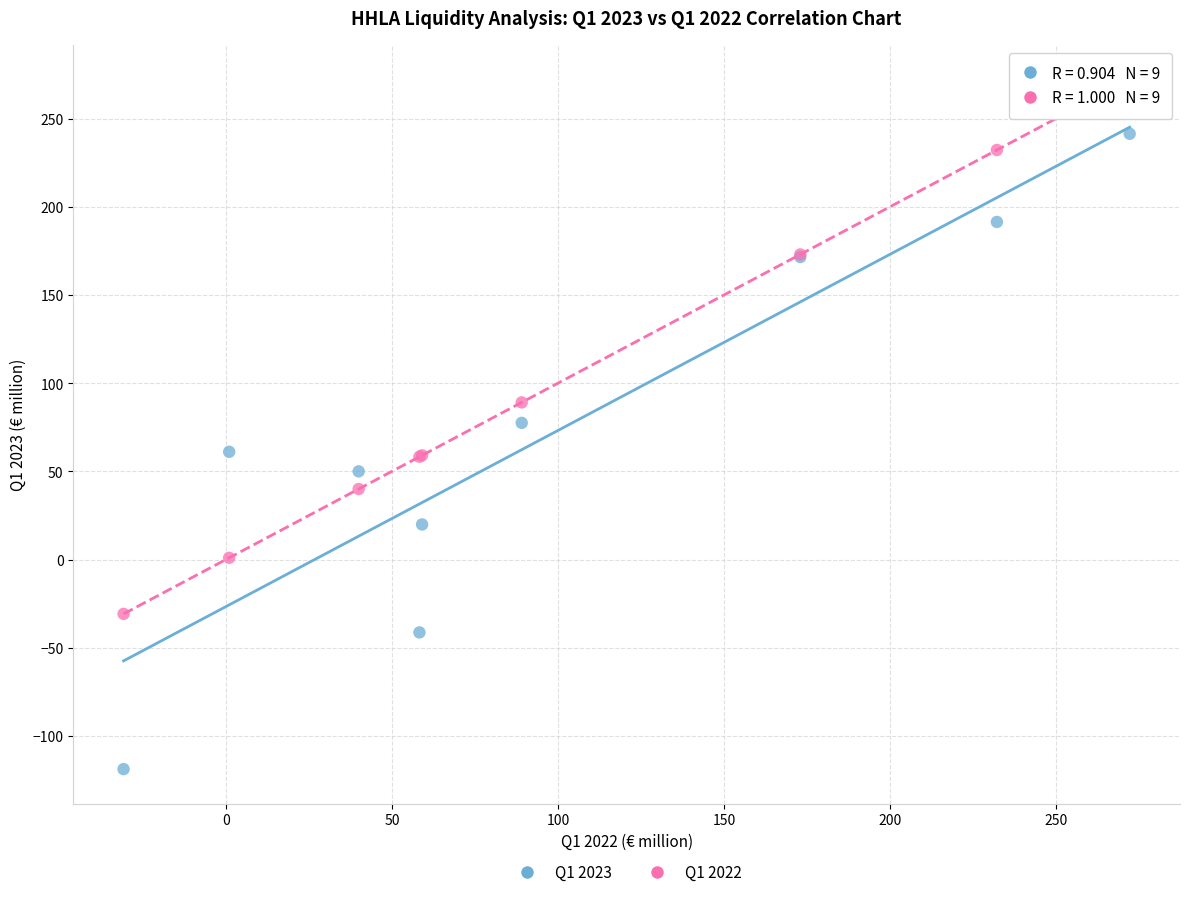

What is the X range (max minus min) for the scatter plot?

303.0